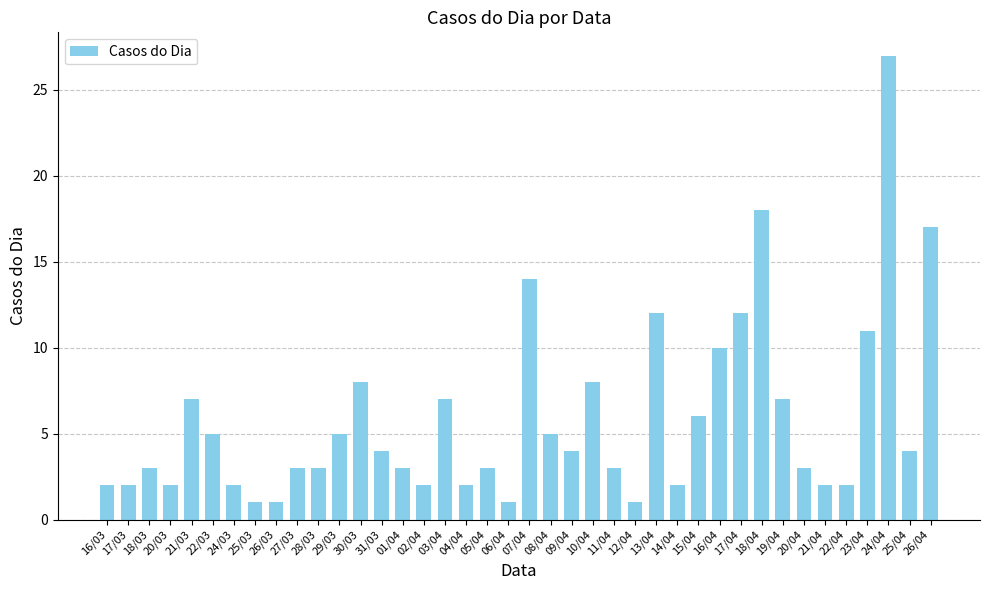

Count the number of data series in this chart.

1